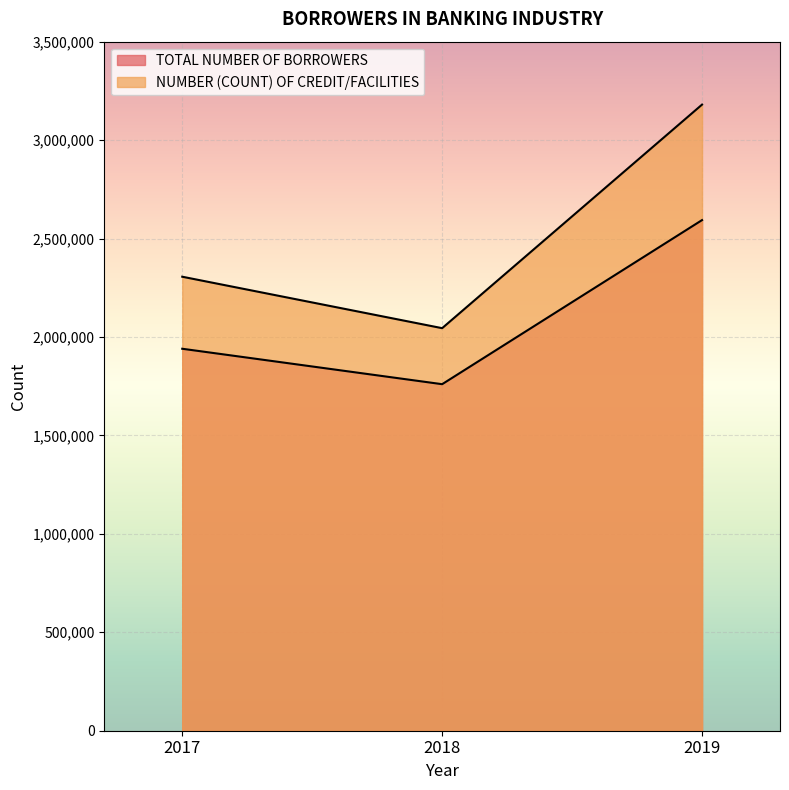

Between 2017 and 2018, which series saw the biggest shift?

NUMBER (COUNT) OF CREDIT/FACILITIES